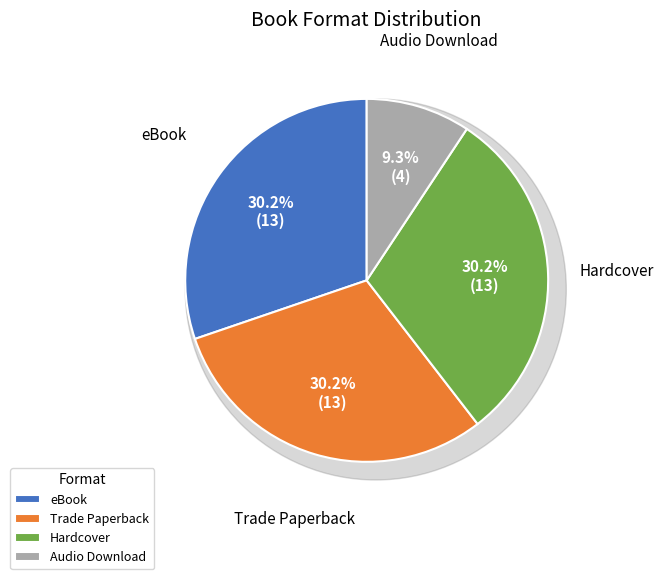

To the nearest percent, what is the combined percentage of Trade Paperback and eBook?

60%